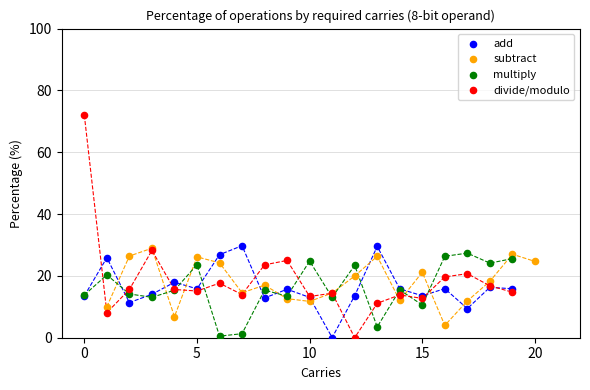

Which series has the largest Y range (max minus min)?

divide/modulo